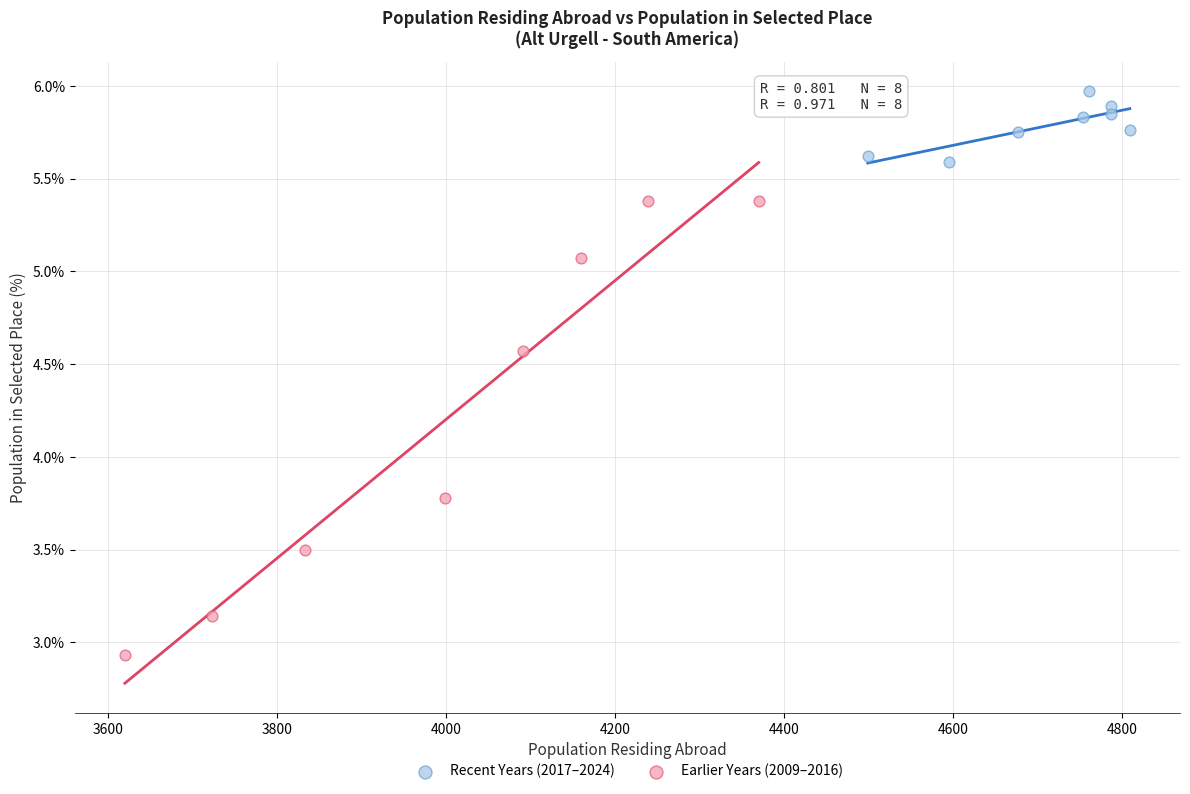

What are all the series names shown in the legend?

Recent Years (2017–2024), Earlier Years (2009–2016)